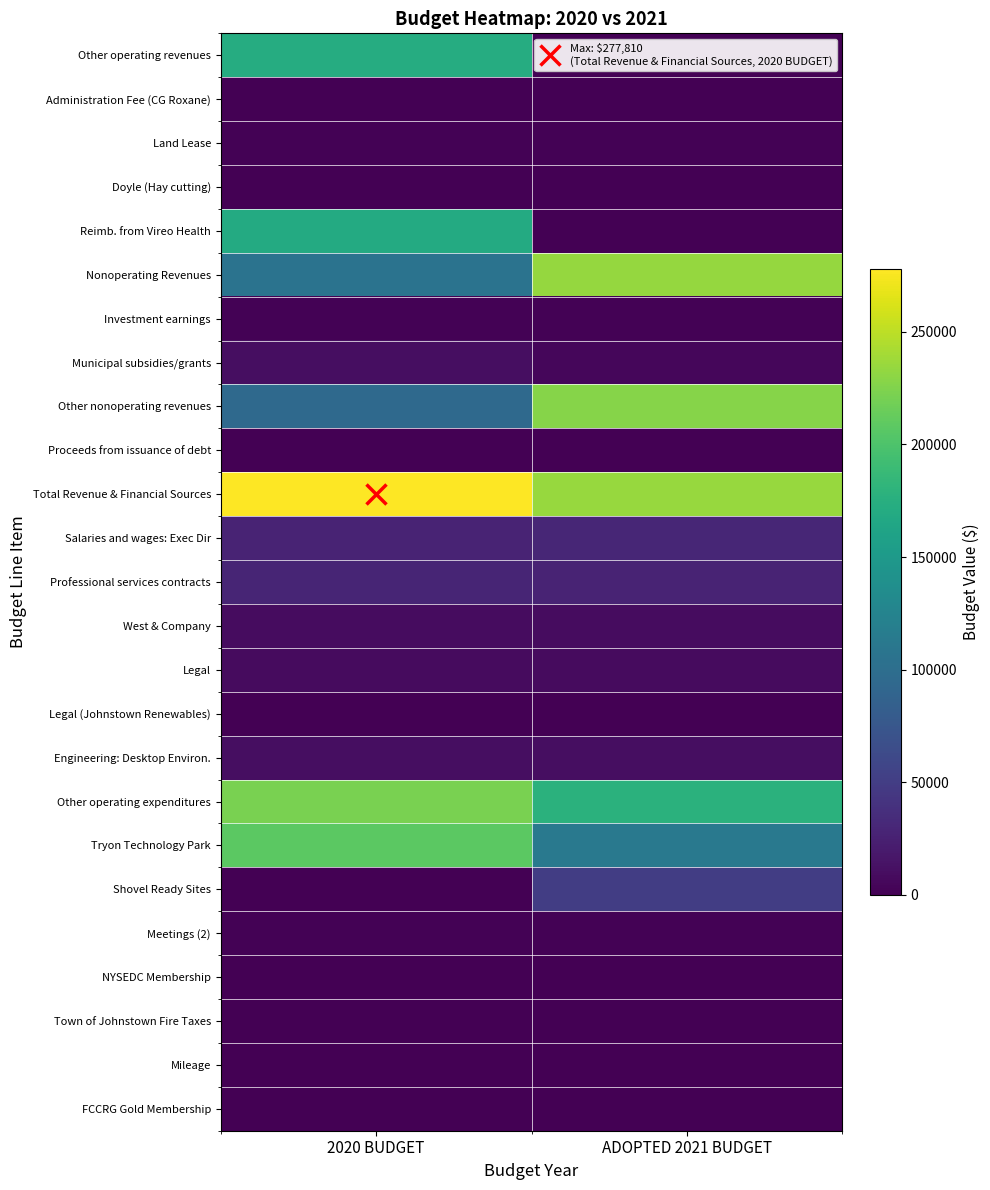

At which category is the sum across all series the highest?

2020 BUDGET